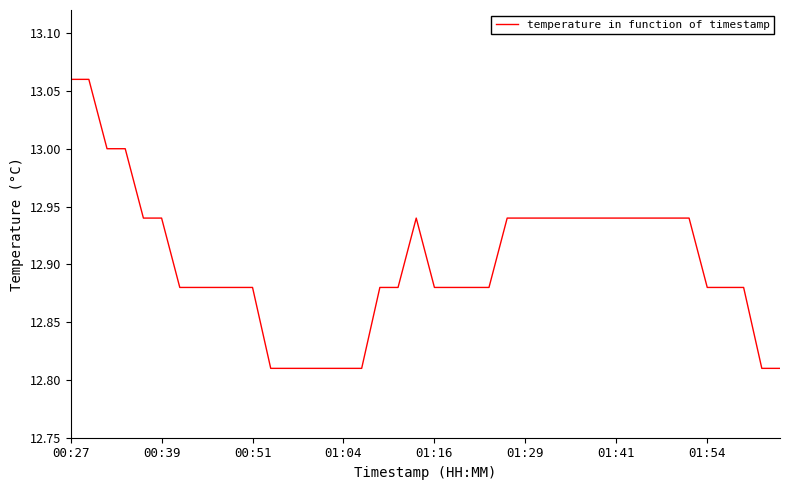

The value at 01:41 is 20.8. True or false?

False